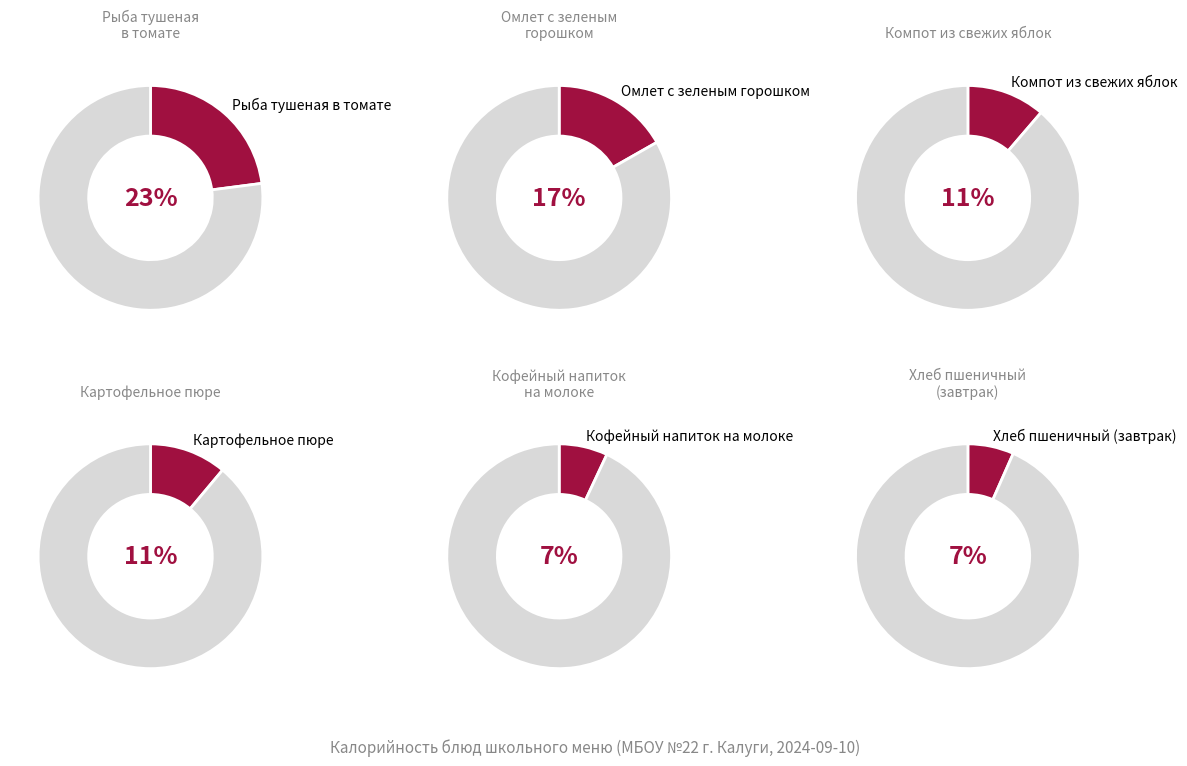

Between Омлет с зеленым горошком and Хлеб пшеничный (обед), which is larger?

Омлет с зеленым горошком